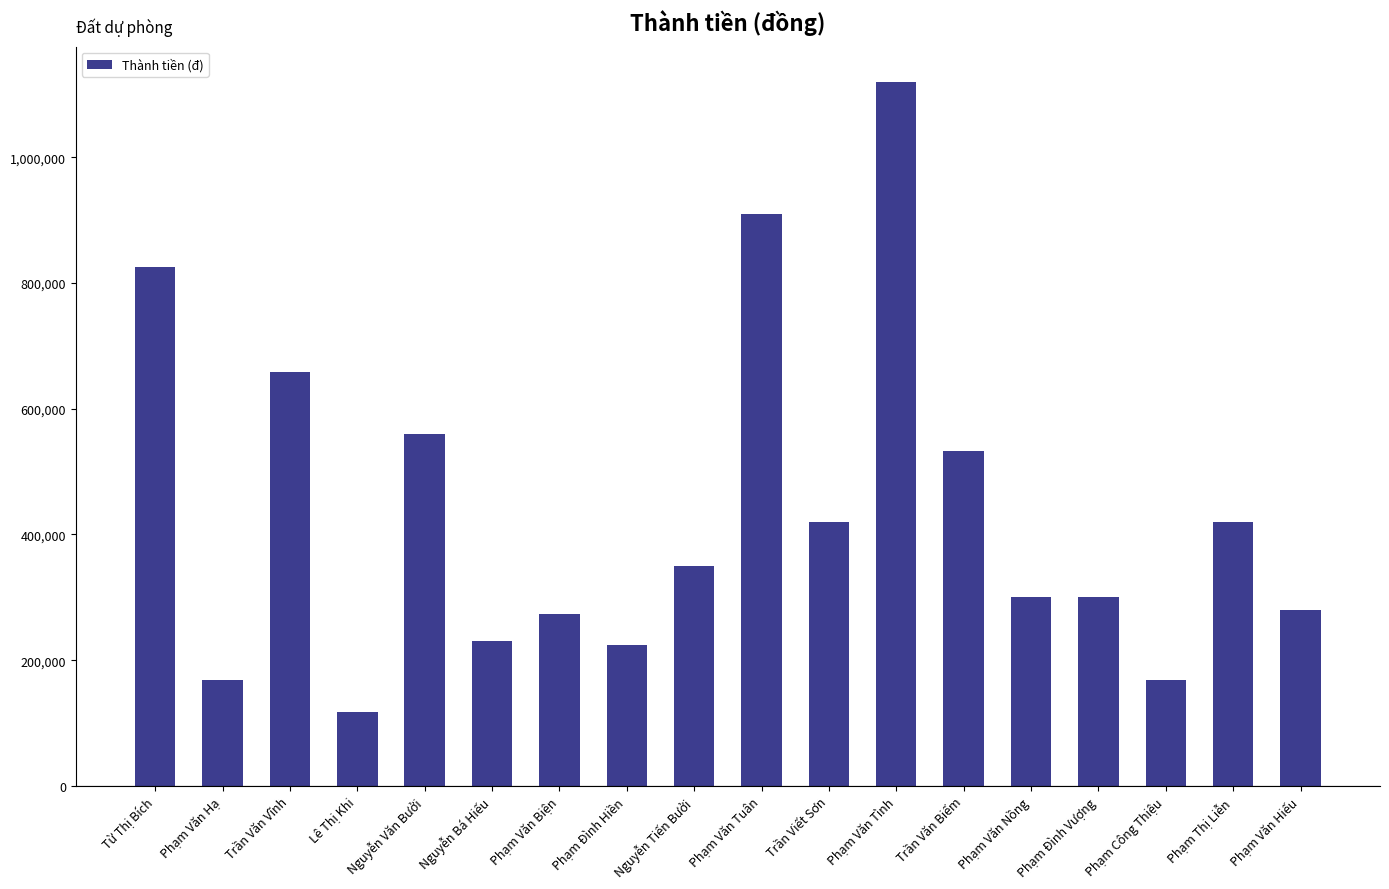

True or false: the data shows 301000 at Phạm Đình Vượng.

True